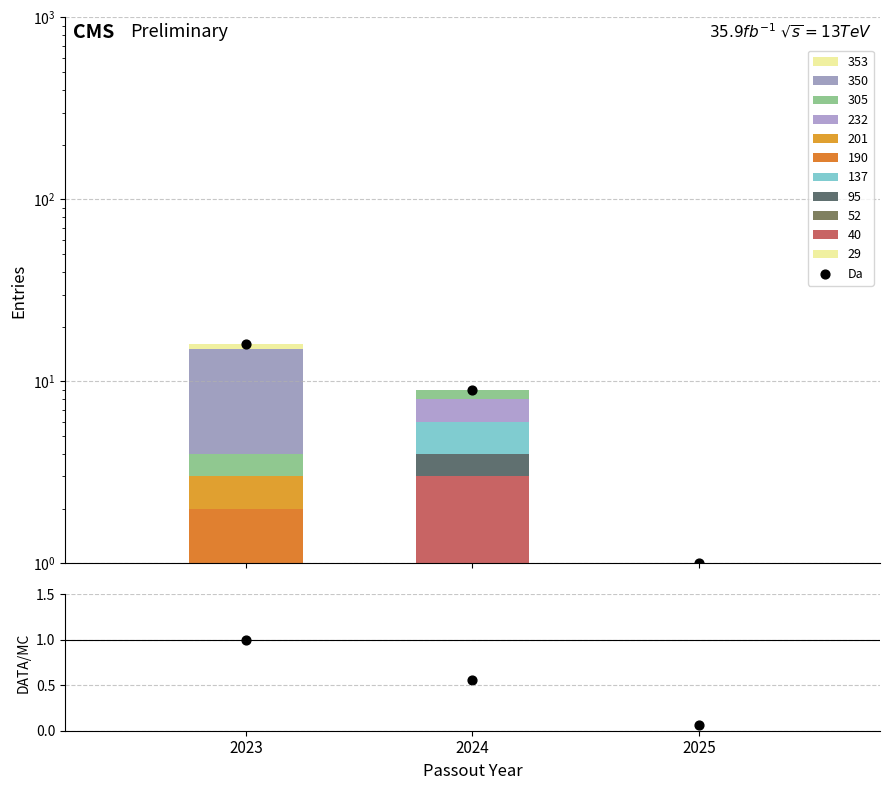

Which series contains the highest Y value?

Da